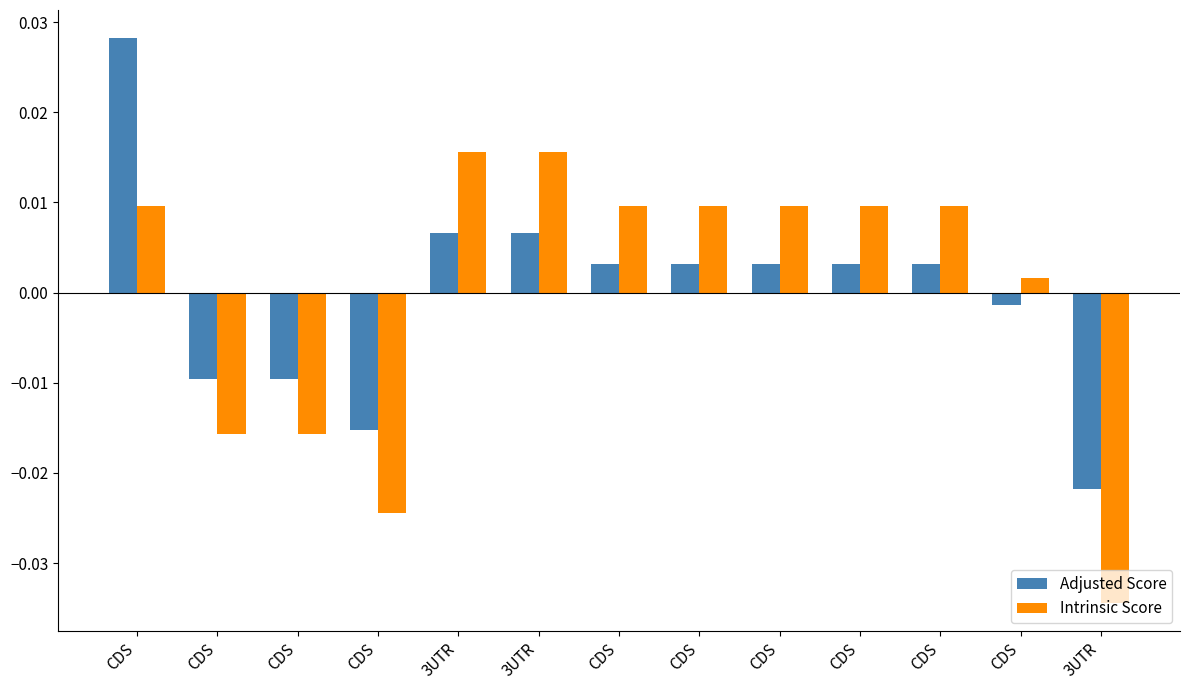

Is it true that Adjusted Score equals 0.0 at CDS?

True